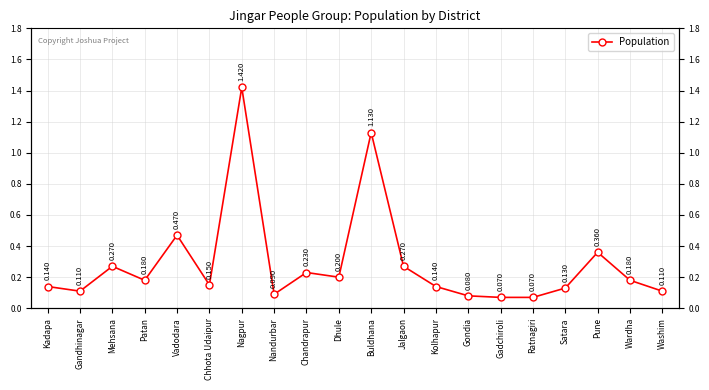

Rank the categories by value from highest to lowest.

Nagpur, Buldhana, Vadodara, Pune, Mehsana, Jalgaon, Chandrapur, Dhule, Patan, Wardha, Chhota Udaipur, Kadapa, Kolhapur, Satara, Gandhinagar, Washim, Nandurbar, Gondia, Gadchiroli, Ratnagiri